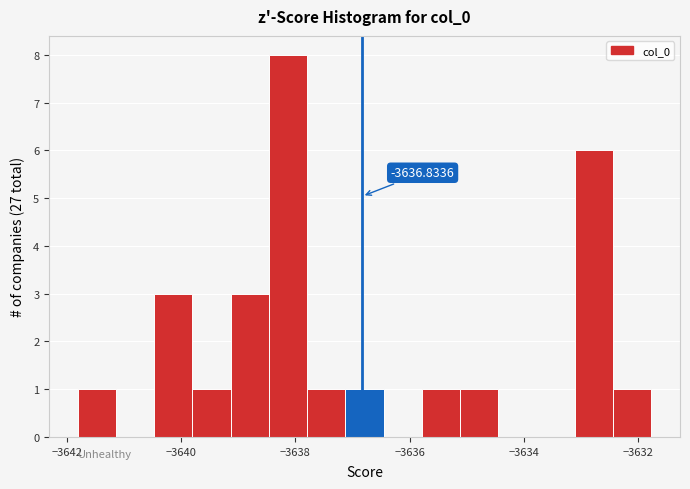

Read against the x-axis, roughly where is the centre of the tallest bar?

-3638.2